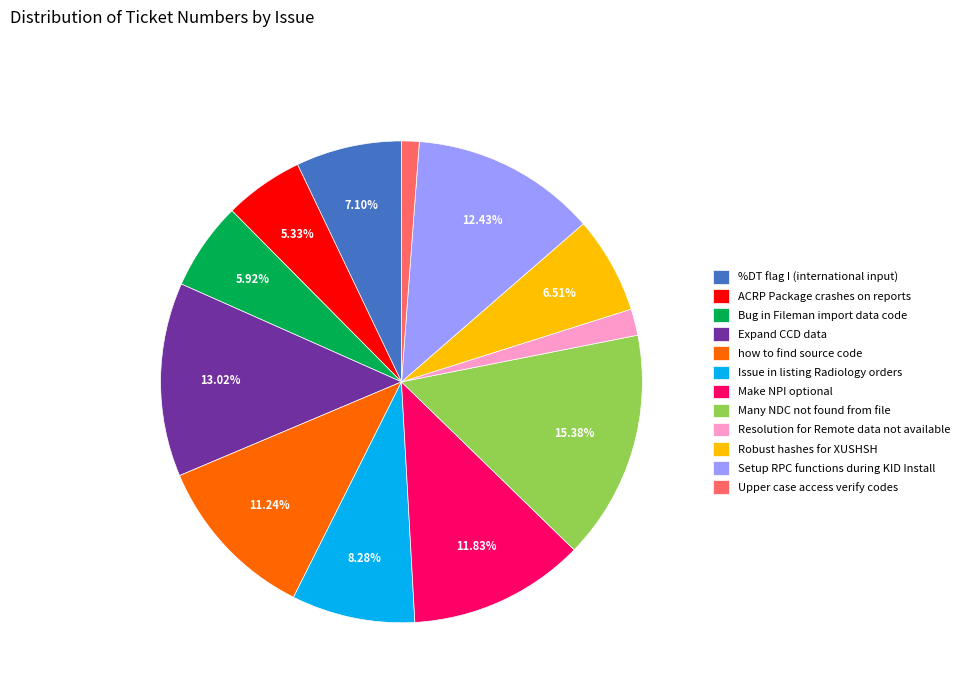

Is Upper case access verify codes the majority of the pie?

No